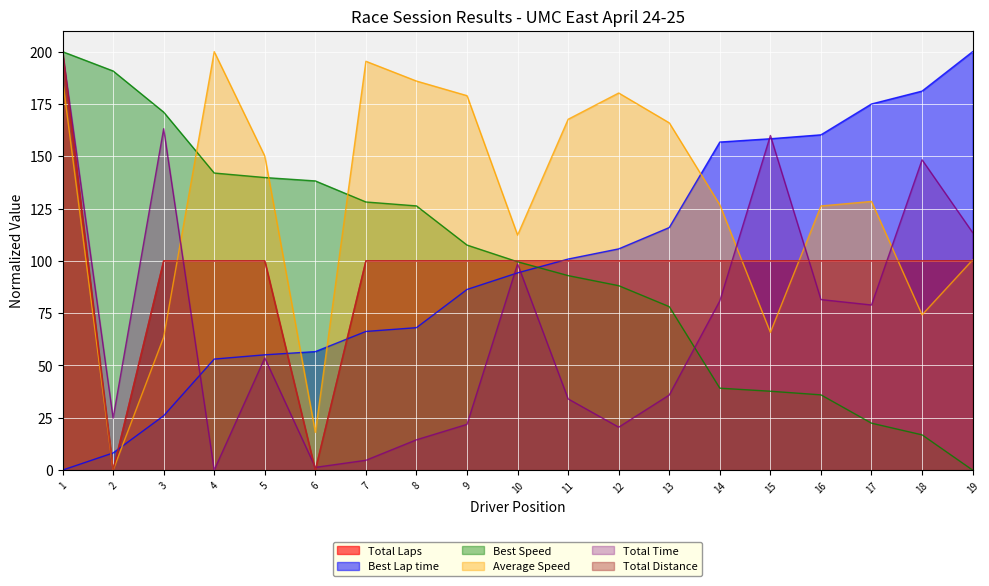

How many data points in Total Distance are less than 99?

2